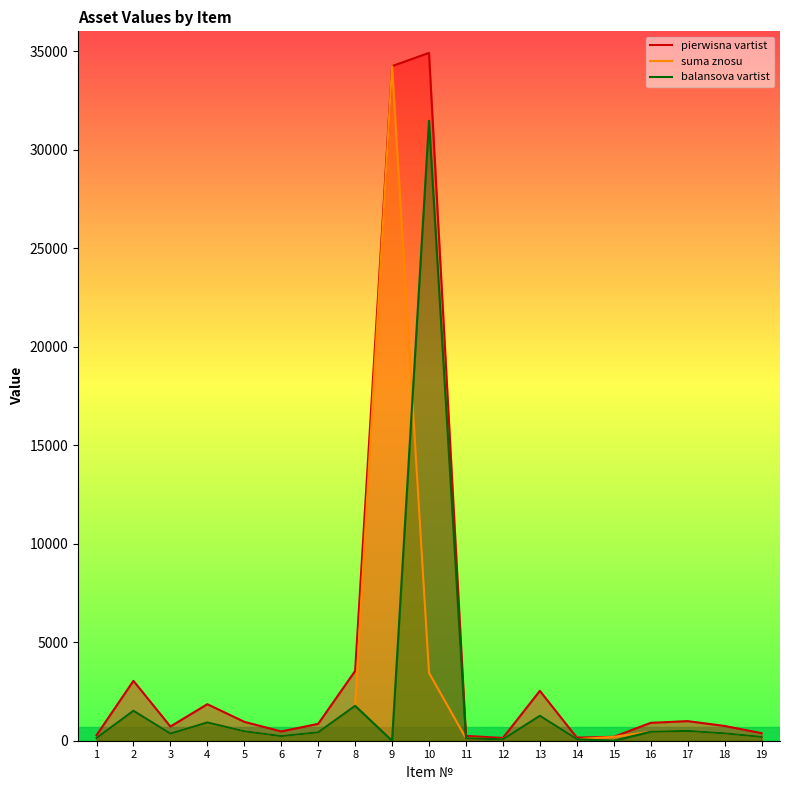

True or false: pierwisna vartist and suma znosu cross at least once.

False